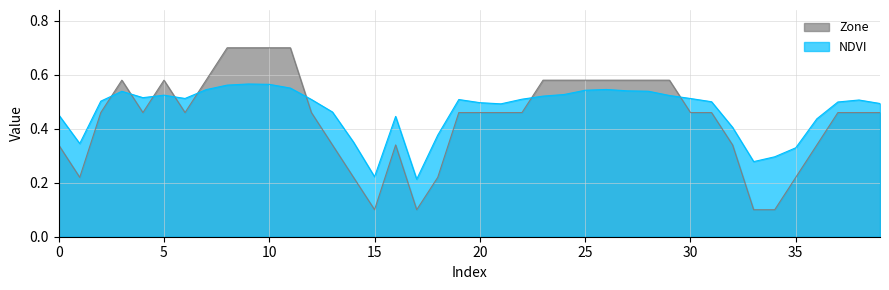

At which category is the sum across all series the highest?

9